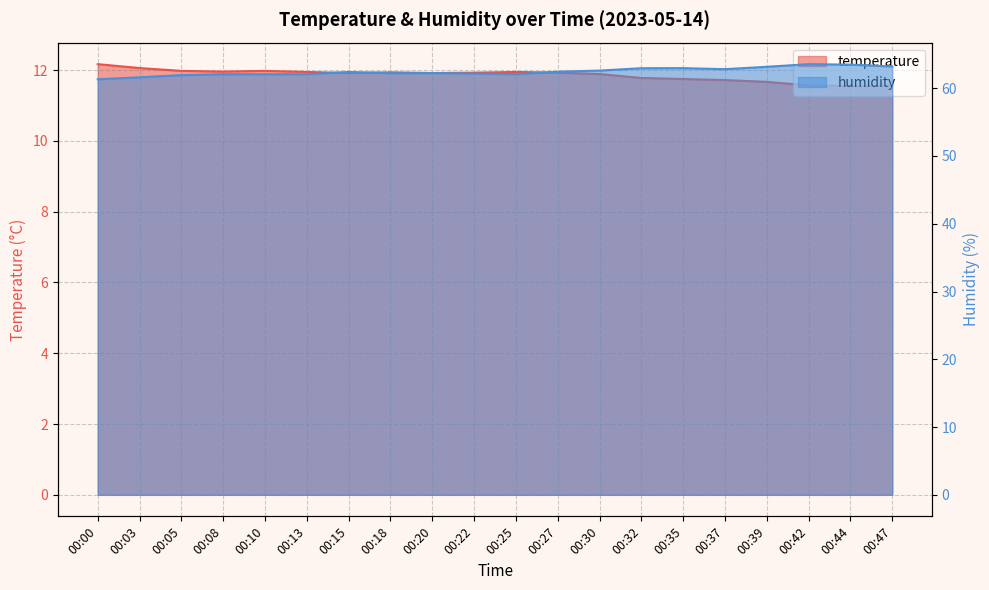

True or false: humidity has a value of 63.0 at 00:32.

True